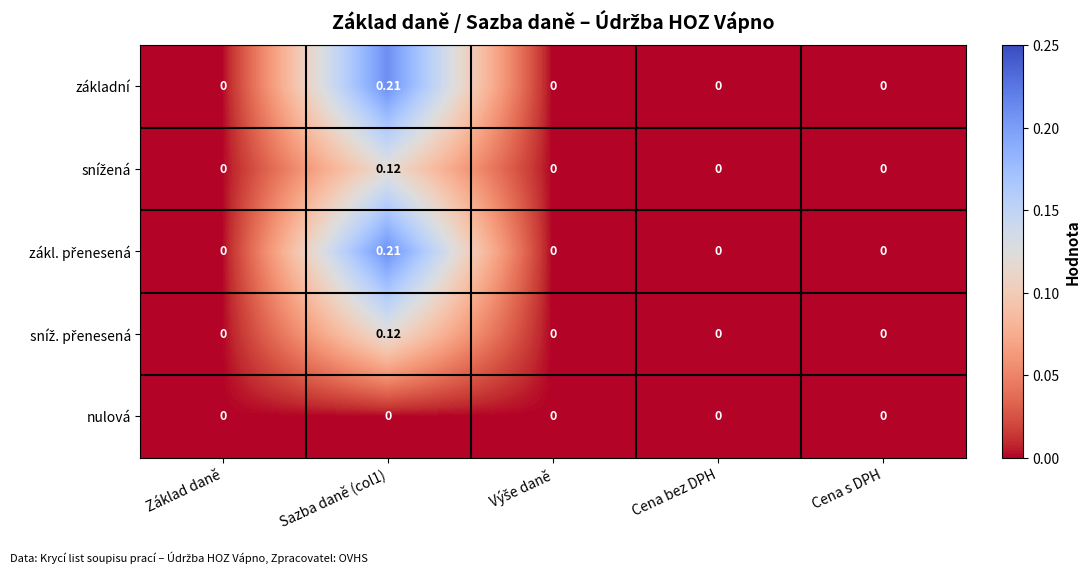

At which category does the chart reach its peak across all series?

Sazba daně (col1)